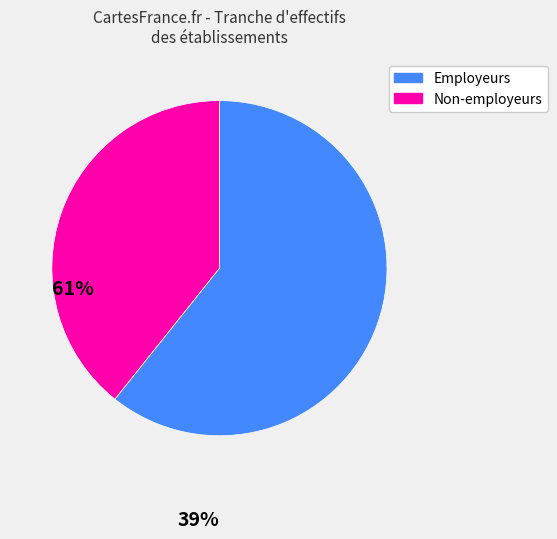

Is there a majority slice in this chart?

Yes